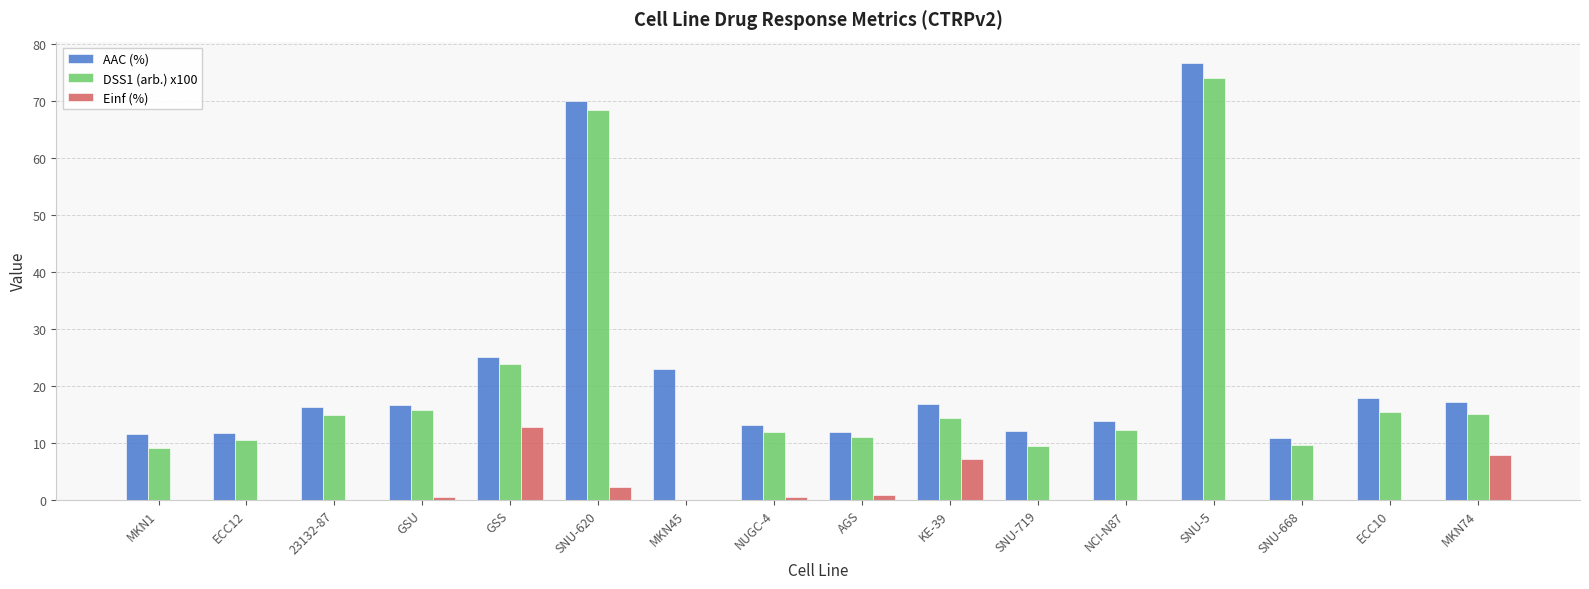

What are all the series names shown in the legend?

AAC (%), DSS1 (arb.) x100, Einf (%)